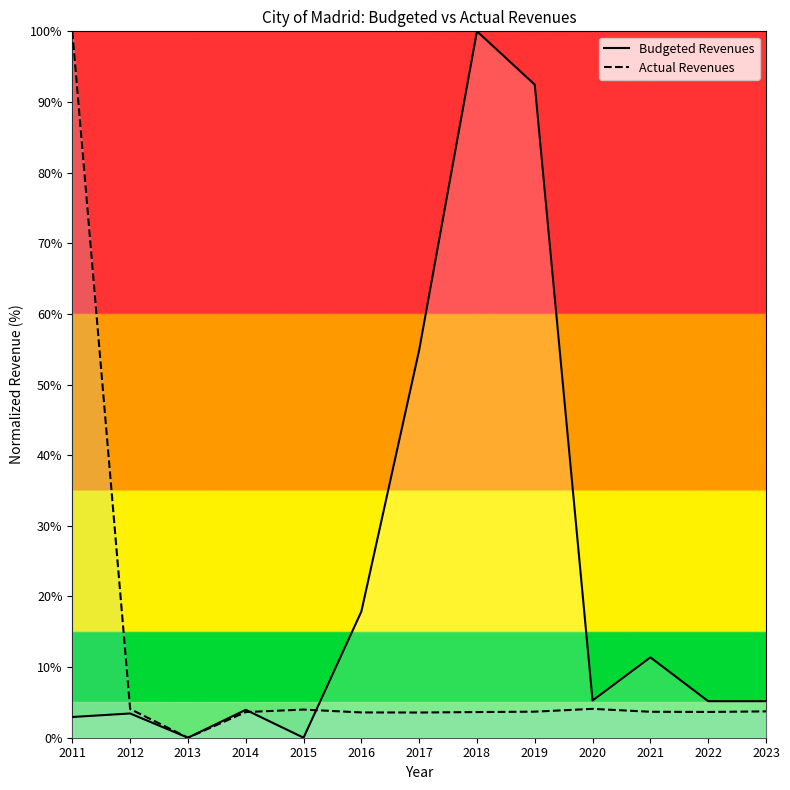

How many lines are shown in the chart?

2